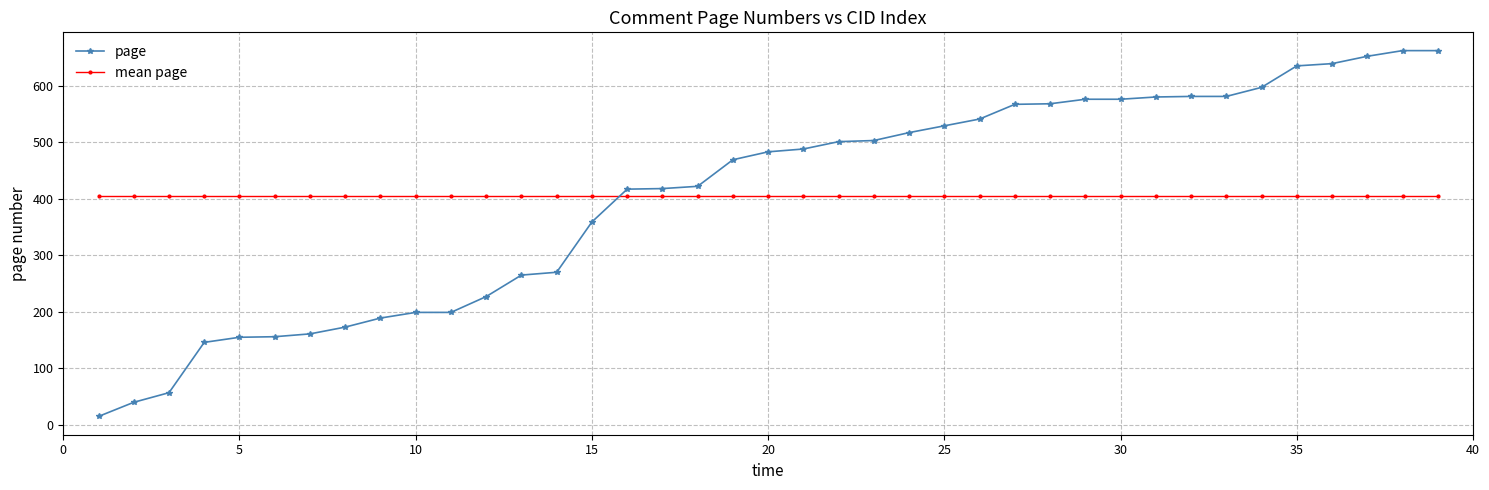

What is the maximum value shown in the chart?

662.0